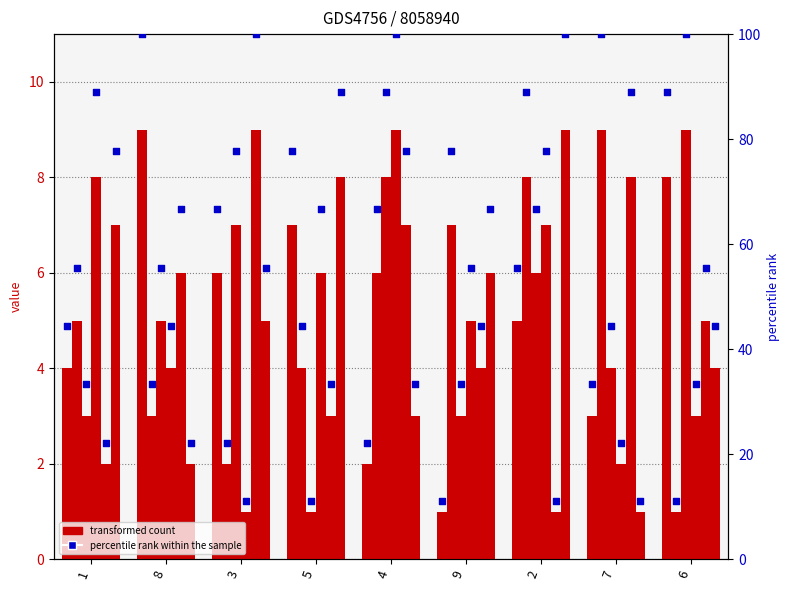

At which category is the sum across all series the highest?

2